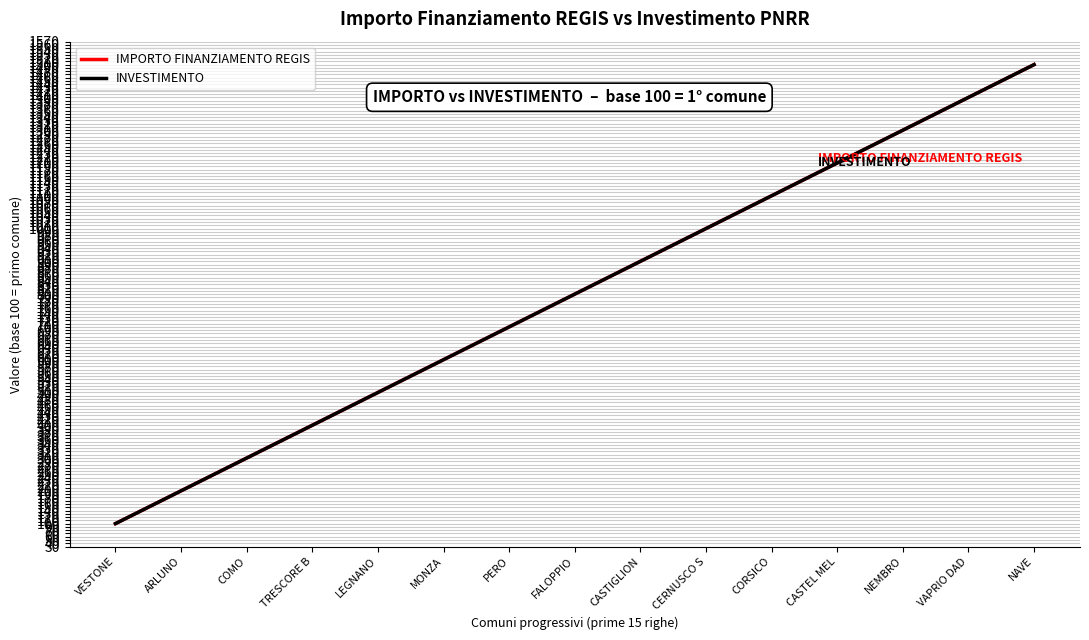

Is it true that IMPORTO FINANZIAMENTO REGIS equals 237.8 at PERO?

False